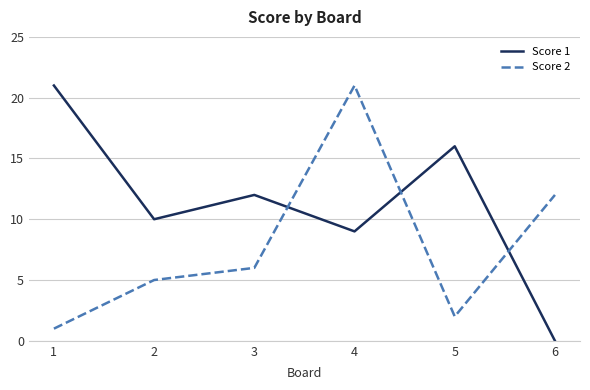

True or false: Score 1 and Score 2 cross at least once.

True